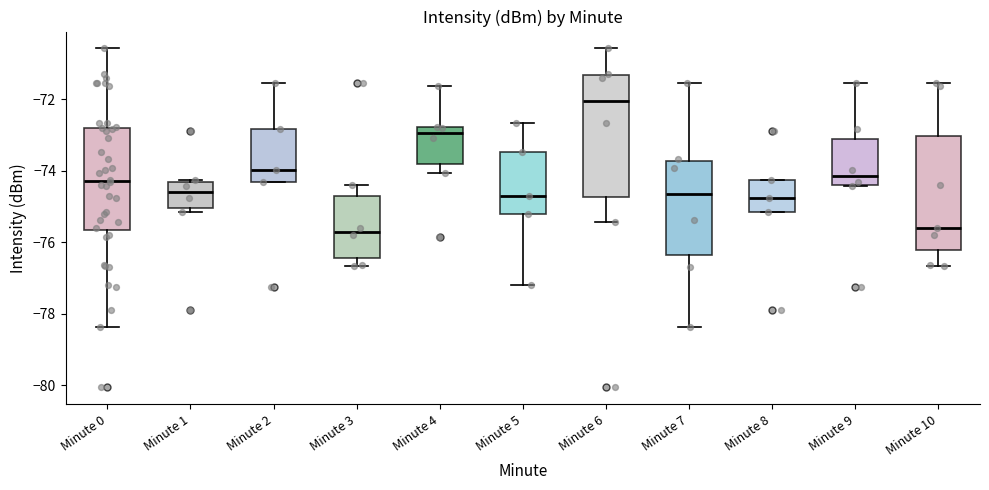

Reading left to right, read every box against the y-axis: the position of its median line, the range the box covers, and the ends of its whiskers. The values are not printed on the chart, so give them approximately, as read against the axis.

Minute 0: median -74.2, box -75.6 to -72.8, whiskers -78.4 to -70.6
Minute 1: median -74.6, box -75.0 to -74.4, whiskers -75.2 to -74.2
Minute 2: median -74.0, box -74.4 to -72.8, whiskers -74.4 to -71.6
Minute 3: median -75.8, box -76.4 to -74.8, whiskers -76.6 to -74.4
Minute 4: median -73.0, box -73.8 to -72.8, whiskers -74.0 to -71.6
Minute 5: median -74.6, box -75.2 to -73.4, whiskers -77.2 to -72.6
Minute 6: median -72.0, box -74.8 to -71.4, whiskers -75.4 to -70.6
Minute 7: median -74.6, box -76.4 to -73.8, whiskers -78.4 to -71.6
Minute 8: median -74.8, box -75.2 to -74.2, whiskers -75.2 to -74.2
Minute 9: median -74.2, box -74.4 to -73.2, whiskers -74.4 to -71.6
Minute 10: median -75.6, box -76.2 to -73.0, whiskers -76.6 to -71.6